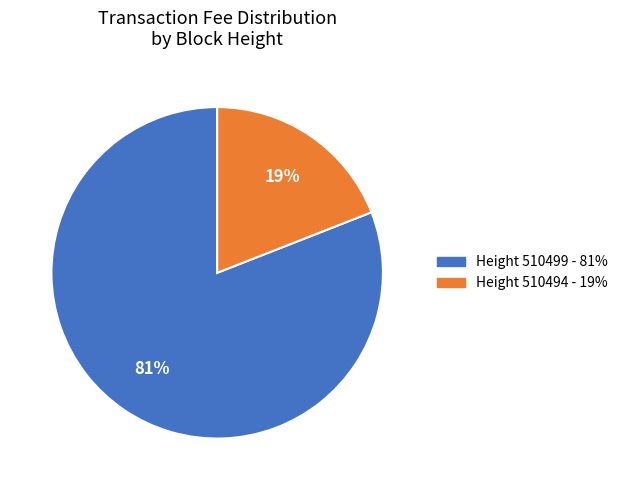

To the nearest percent, what is the average slice percentage?

50%